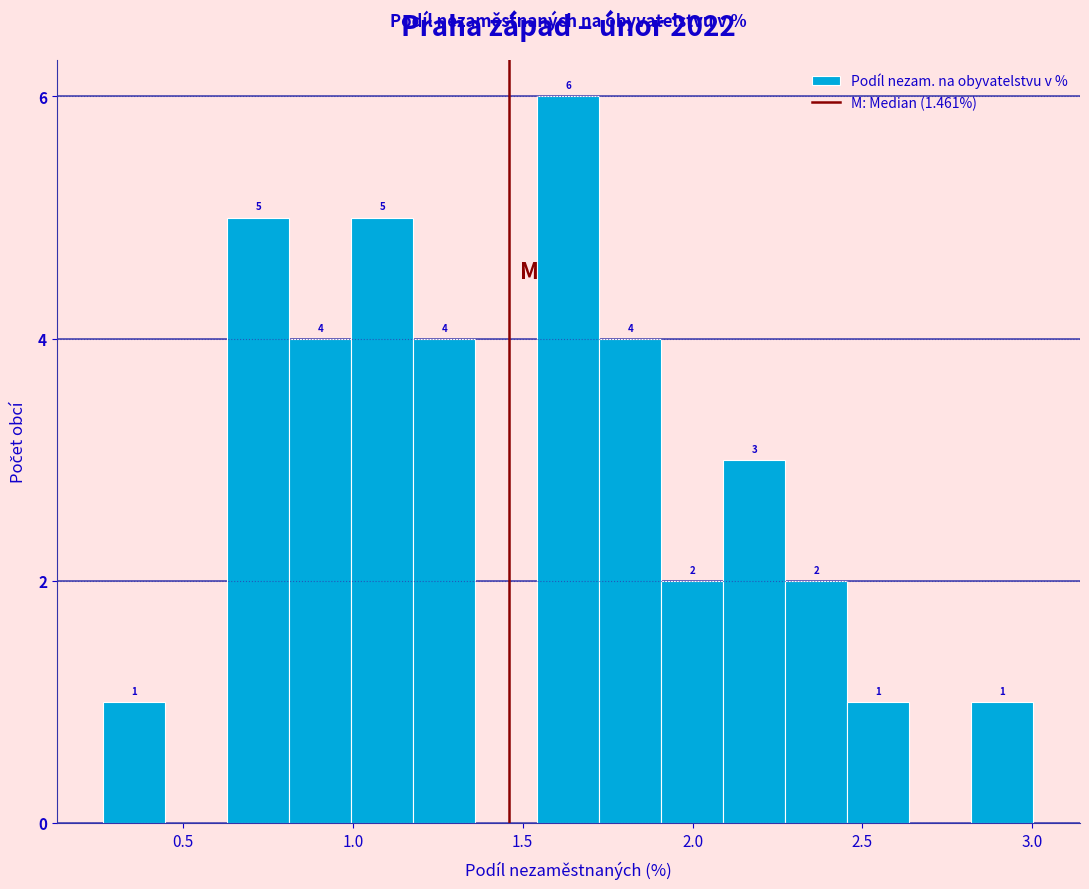

Around what value on the x-axis is the tallest bar? Give the approximate position of its centre, as read against the axis.

1.65